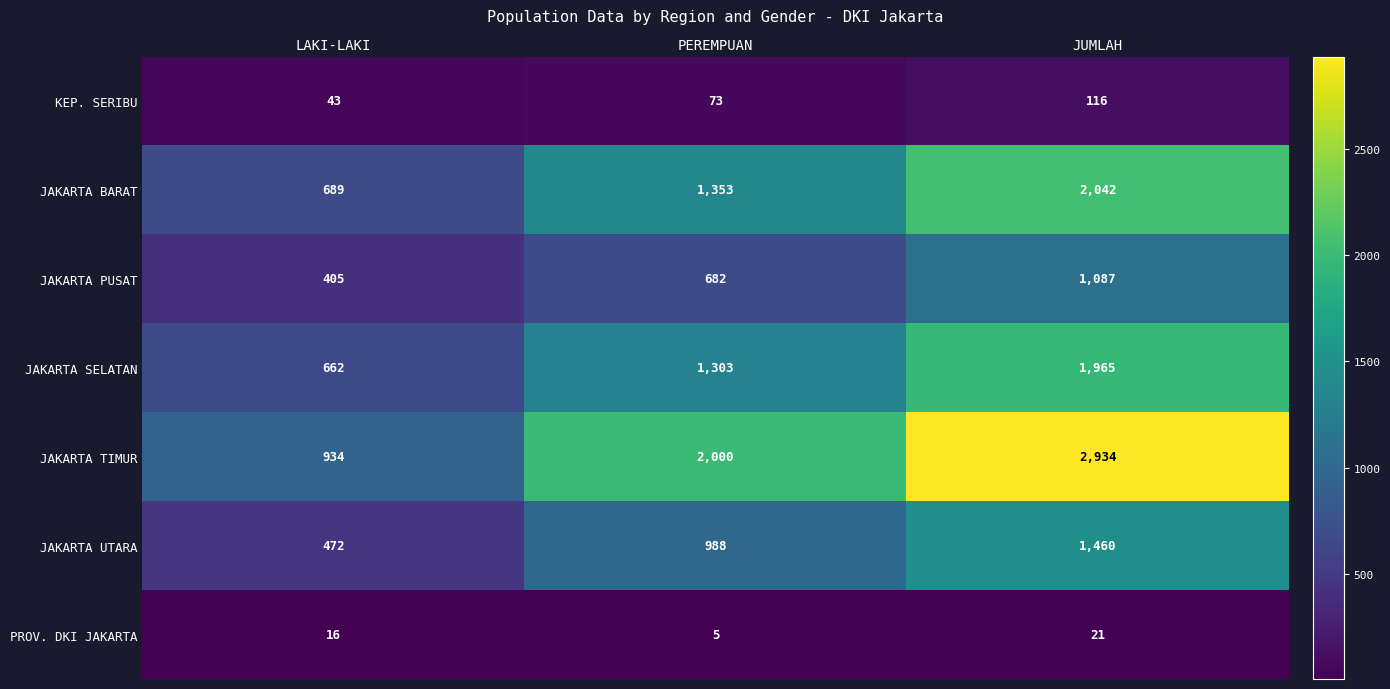

The PROV. DKI JAKARTA series shows 21 at JUMLAH. True or false?

True